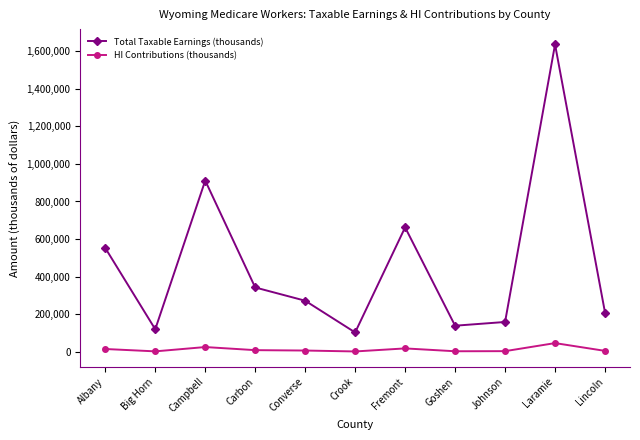

At which label does Total Taxable Earnings (thousands) first exceed 272660?

Albany